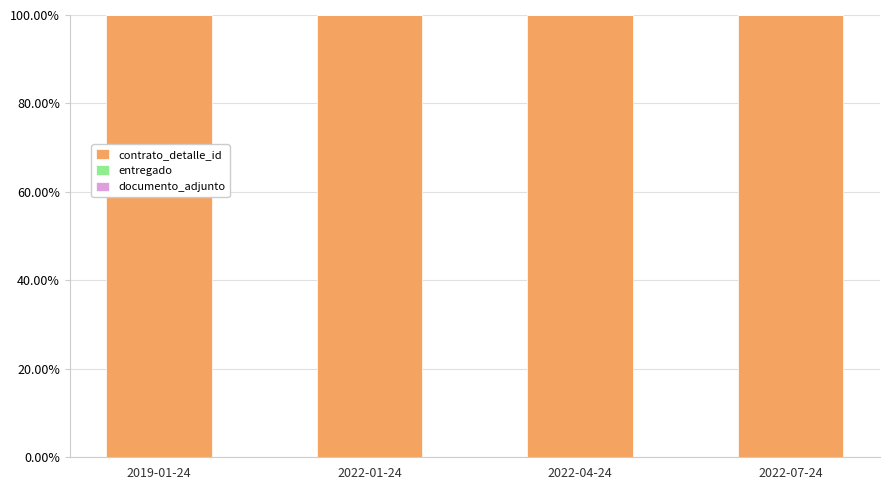

The value of contrato_detalle_id at 2022-01-24 is 28.1. True or false?

False